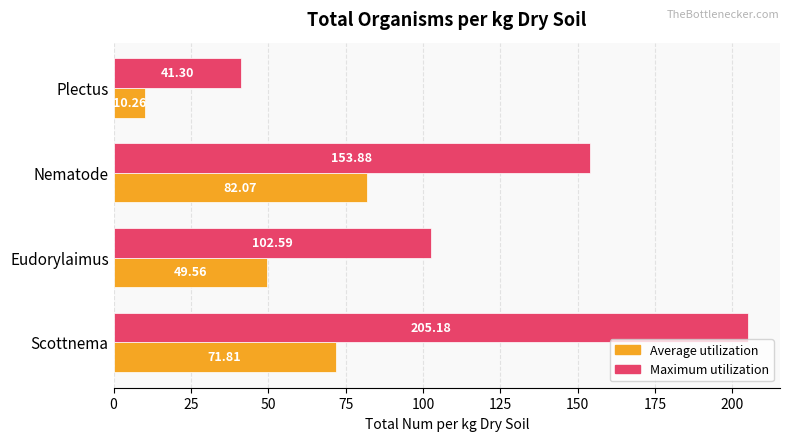

What is the smallest value displayed?

10.3